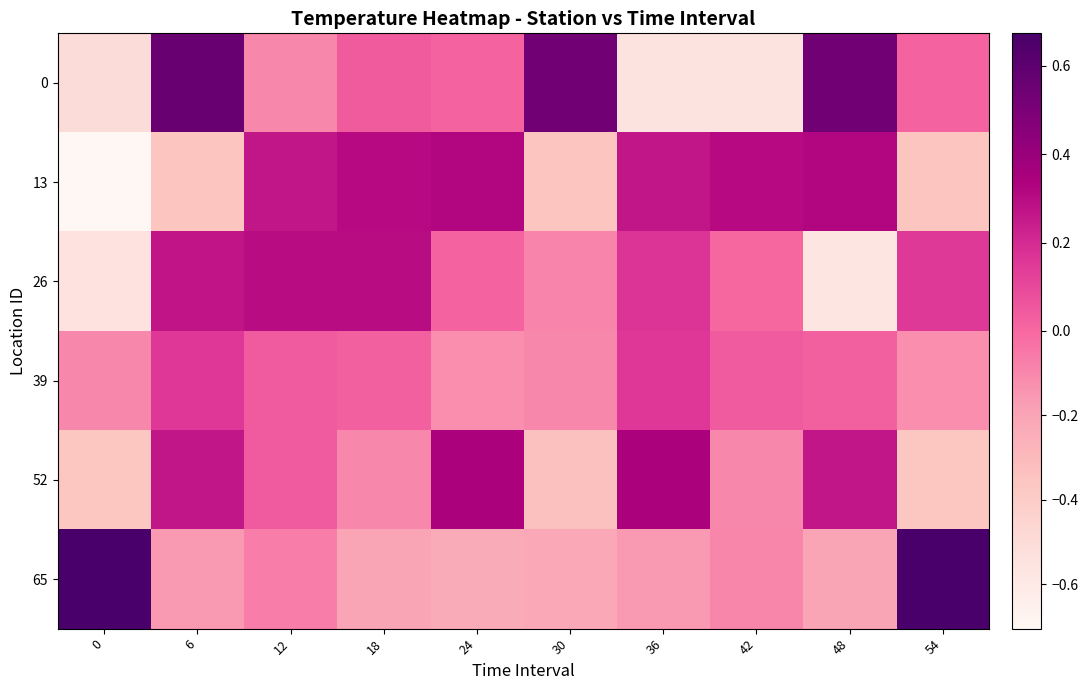

Reading left to right, transcribe all the data shown in this chart.

0: 0=-0.5	6=0.6	12=-0.1	18=0.0	24=0.0	30=0.5	36=-0.6	42=-0.6	48=0.5	54=0.0
13: 0=-0.7	6=-0.4	12=0.3	18=0.3	24=0.3	30=-0.4	36=0.3	42=0.3	48=0.3	54=-0.4
26: 0=-0.5	6=0.3	12=0.3	18=0.3	24=0.0	30=-0.1	36=0.2	42=0.0	48=-0.6	54=0.1
39: 0=-0.1	6=0.2	12=0.0	18=0.0	24=-0.1	30=-0.1	36=0.2	42=0.0	48=0.0	54=-0.1
52: 0=-0.4	6=0.3	12=0.0	18=-0.1	24=0.3	30=-0.3	36=0.3	42=-0.1	48=0.3	54=-0.4
65: 0=0.7	6=-0.2	12=-0.1	18=-0.2	24=-0.2	30=-0.2	36=-0.2	42=-0.1	48=-0.2	54=0.7